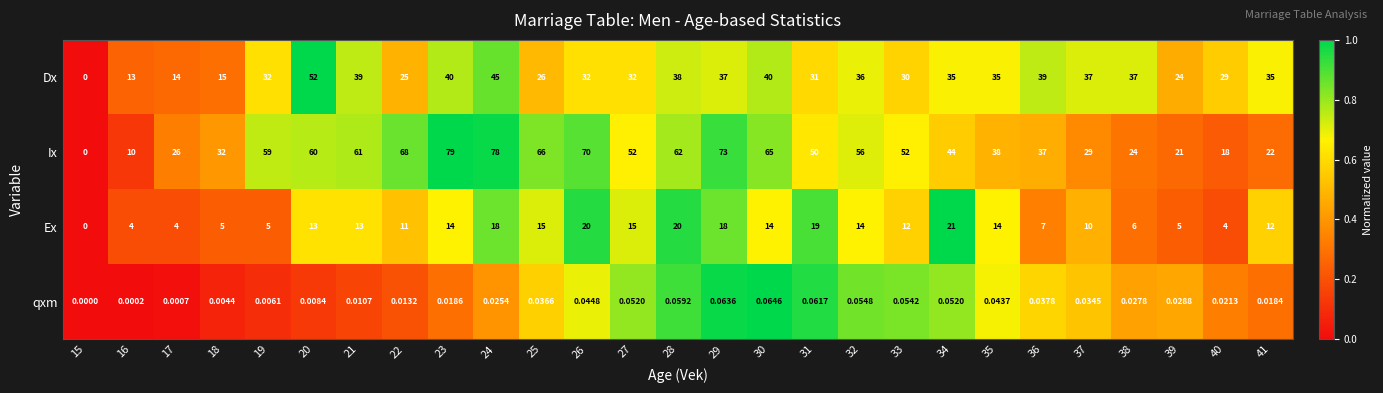

Which series has the largest total across all categories?

Ix